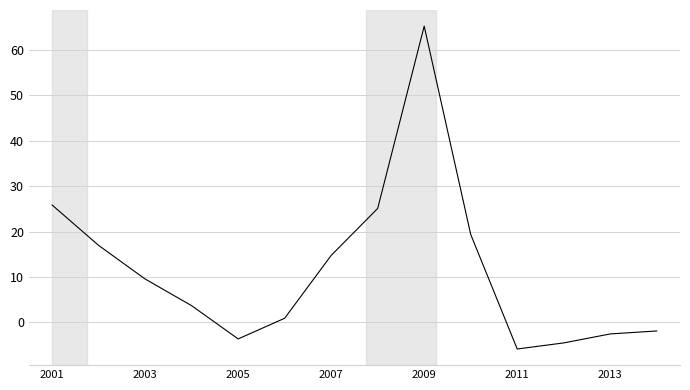

How many positive values are there?

9